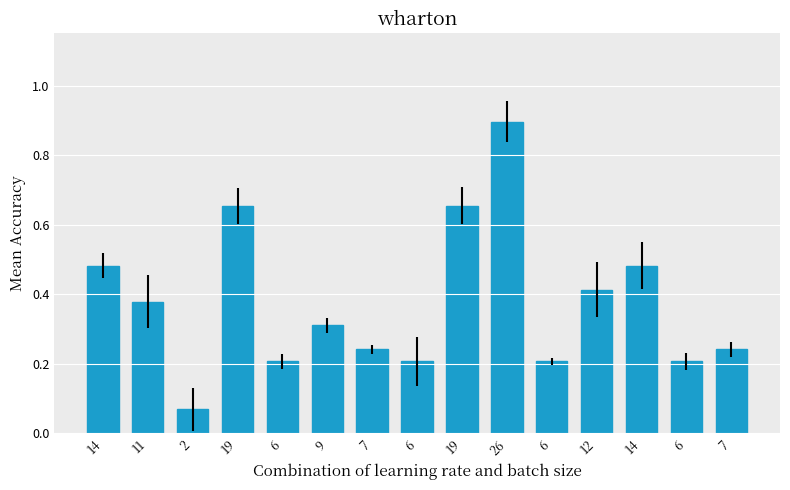

Rank the categories by value from highest to lowest.

26, 19, 19, 14, 14, 12, 11, 9, 7, 7, 6, 6, 6, 6, 2